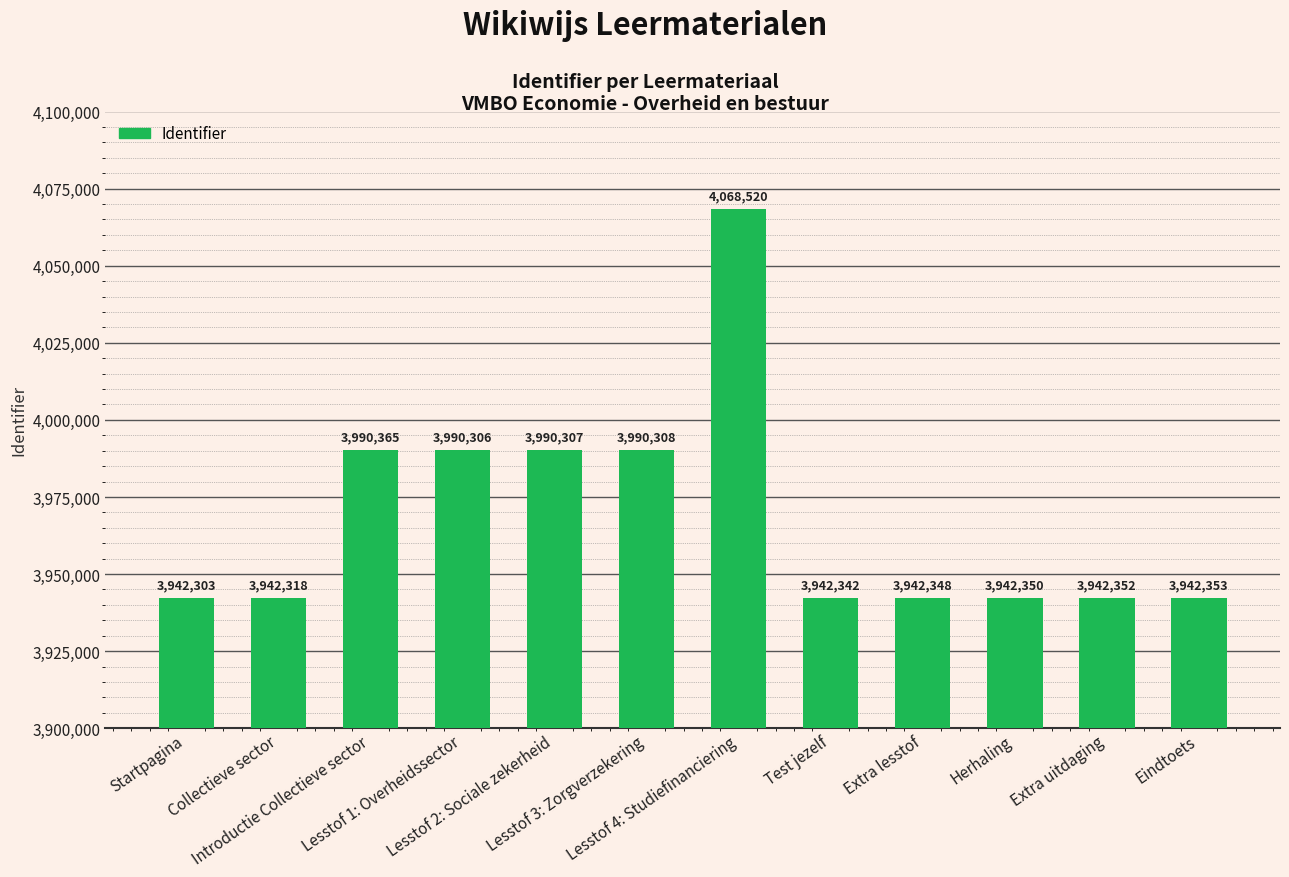

How many data points does each series have?

12